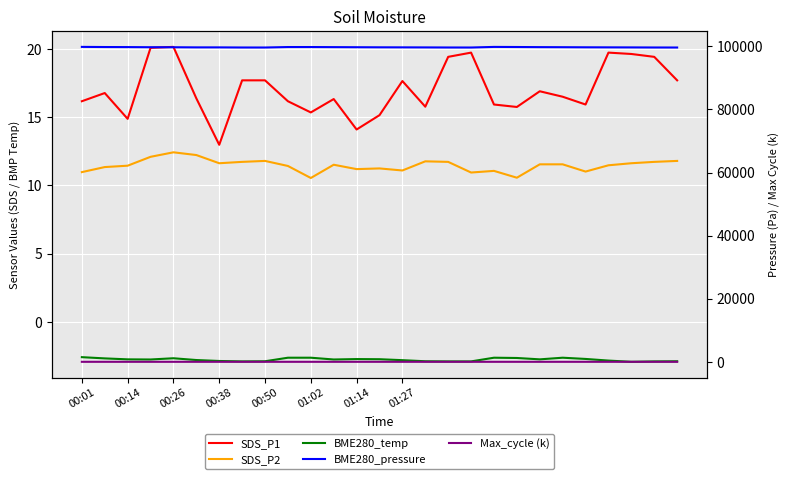

True or false: BME280_pressure and SDS_P2 intersect in this chart.

False